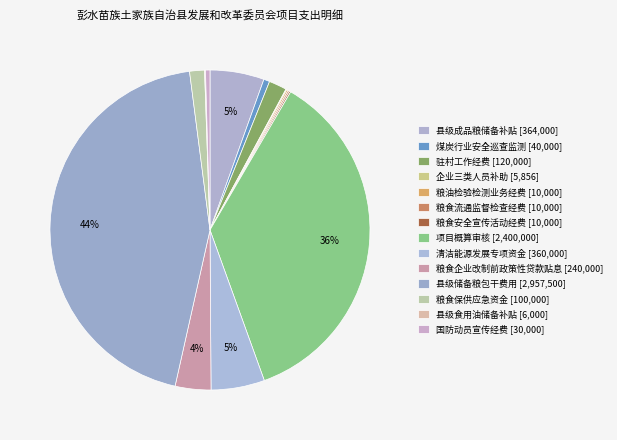

Between 驻村工作经费 and 粮食保供应急资金, which is larger?

驻村工作经费